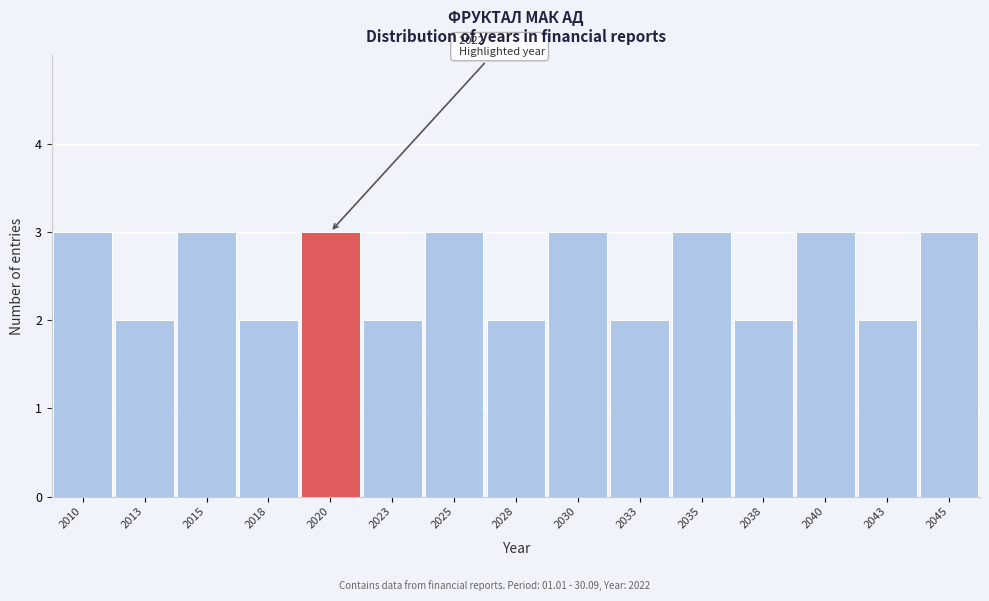

Reading left to right, transcribe all the data shown in this chart.

2010=3	2013=2	2015=3	2018=2	2020=3	2023=2	2025=3	2028=2	2030=3	2033=2	2035=3	2038=2	2040=3	2043=2	2045=3